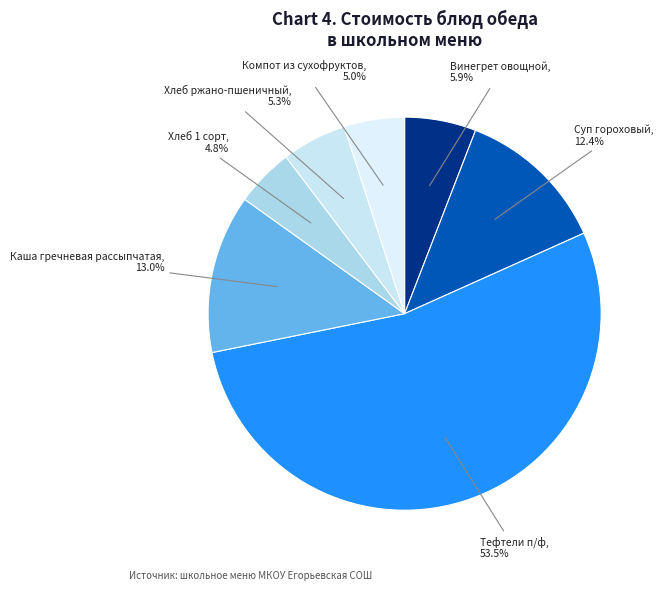

To the nearest percent, what is the average slice percentage?

14%